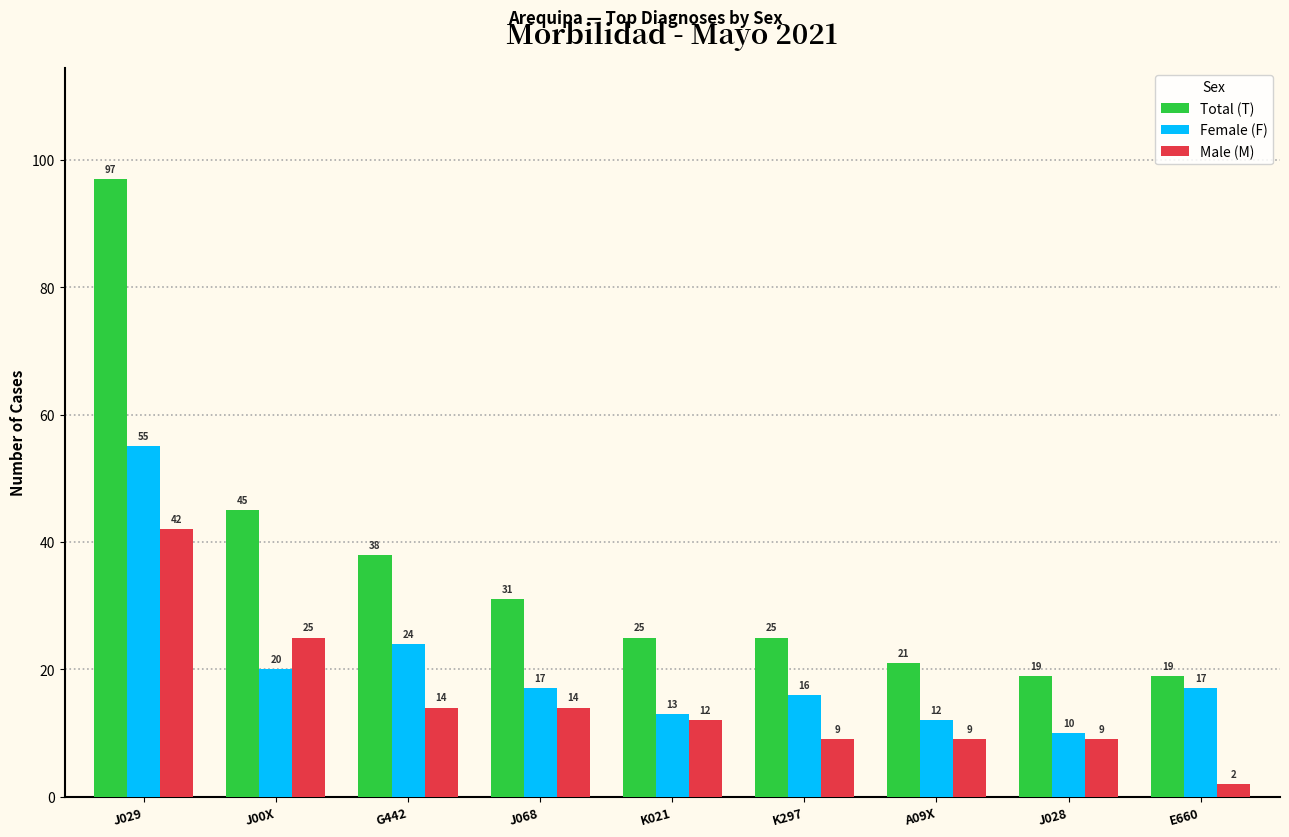

Which series changed the most between J00X and E660?

Total (T)